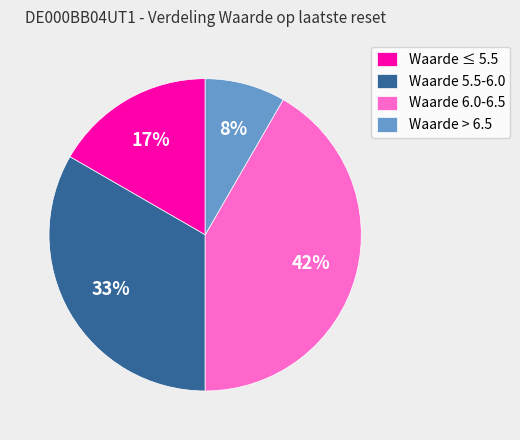

To the nearest percent, what portion does Waarde 5.5-6.0 represent?

33%